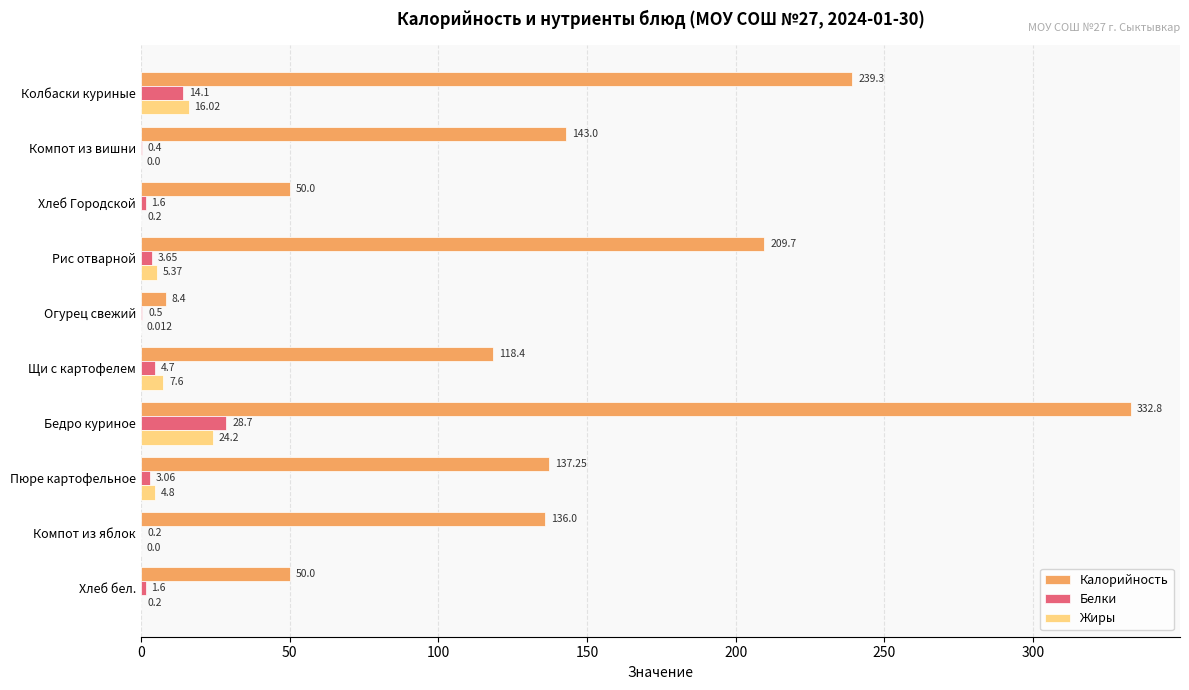

At which category is the sum across all series the highest?

Бедро куриное